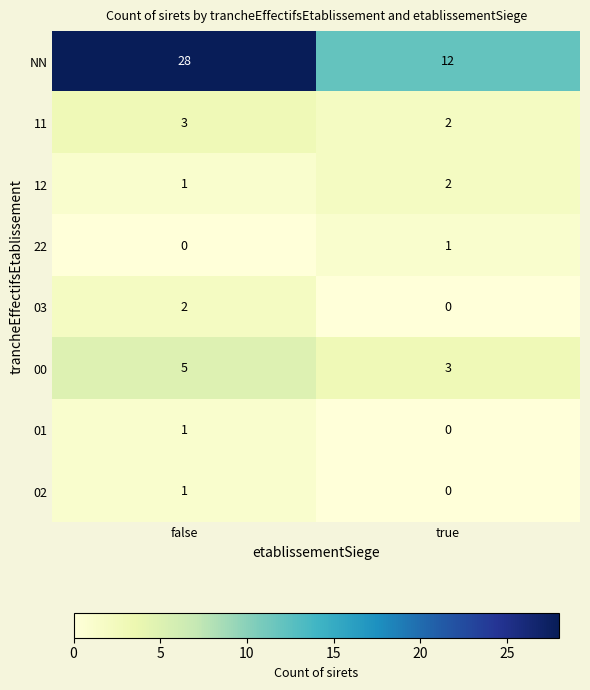

At which category is the sum across all series the highest?

false